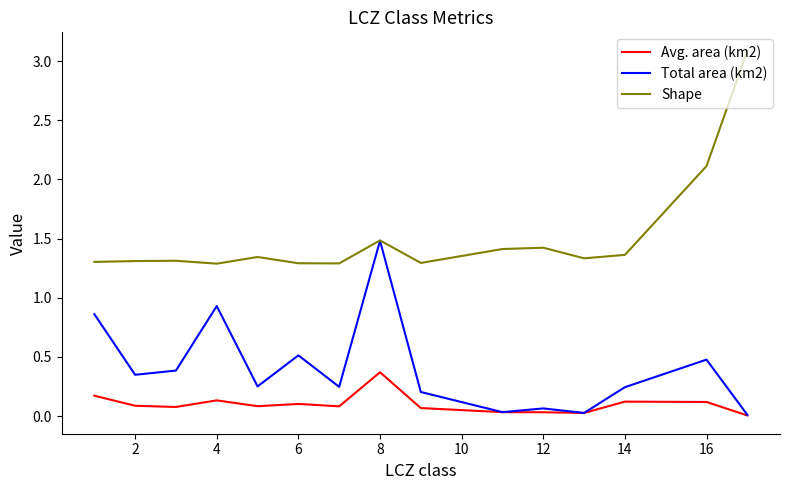

Does the chart have visible grid lines?

No